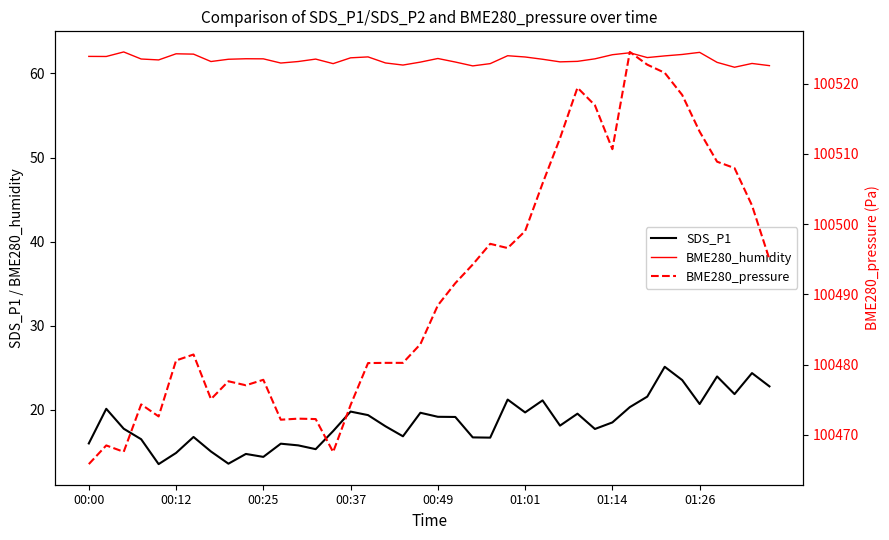

Is the value of SDS_P1 at 00:37 greater than the value of BME280_humidity at 00:49?

No